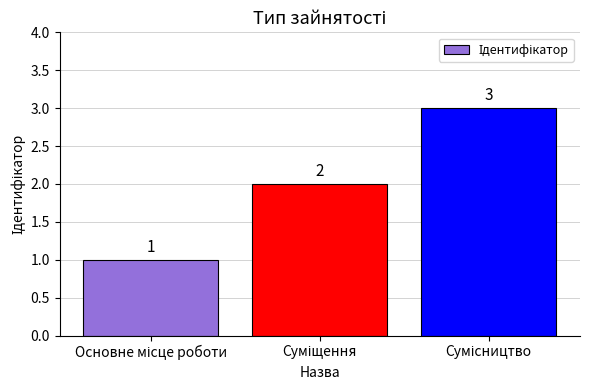

What is the value of the 1st bar from the left?

1